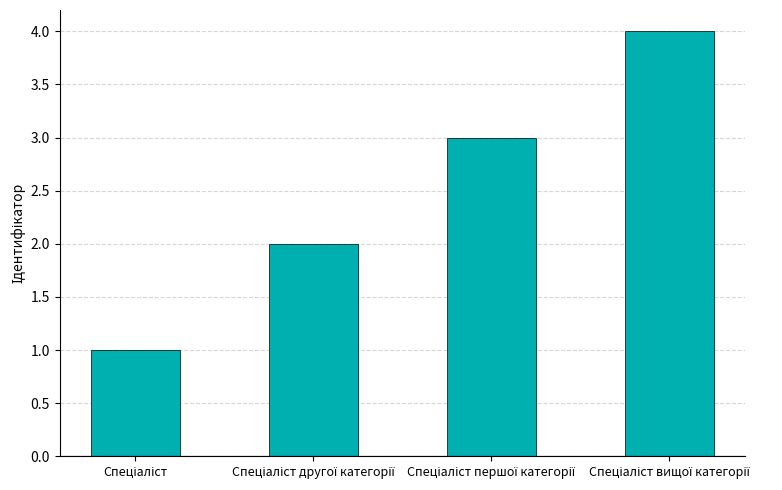

Does the chart contain any negative values?

No